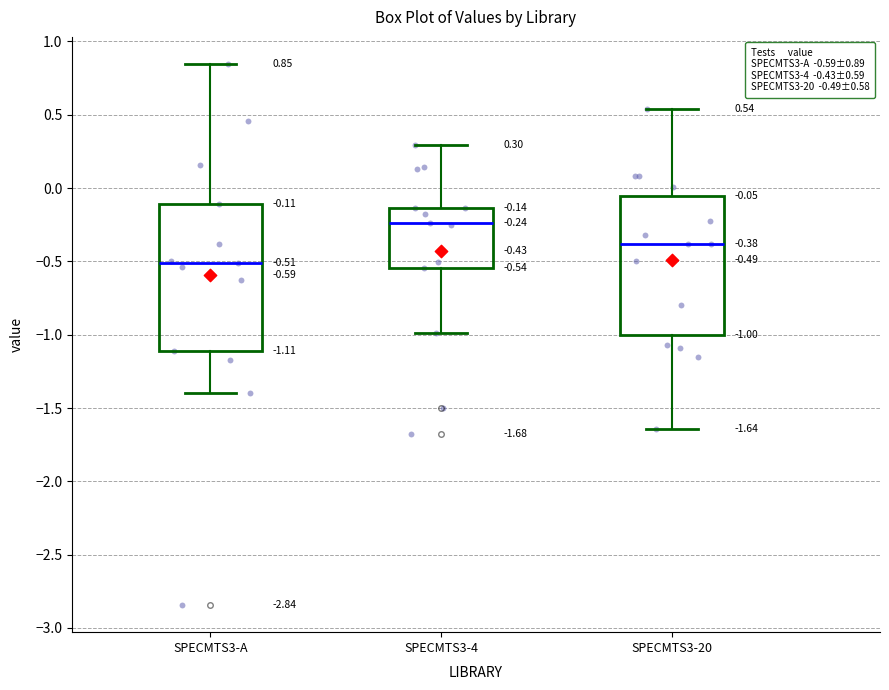

Which box's median line is the highest?

SPECMTS3-4